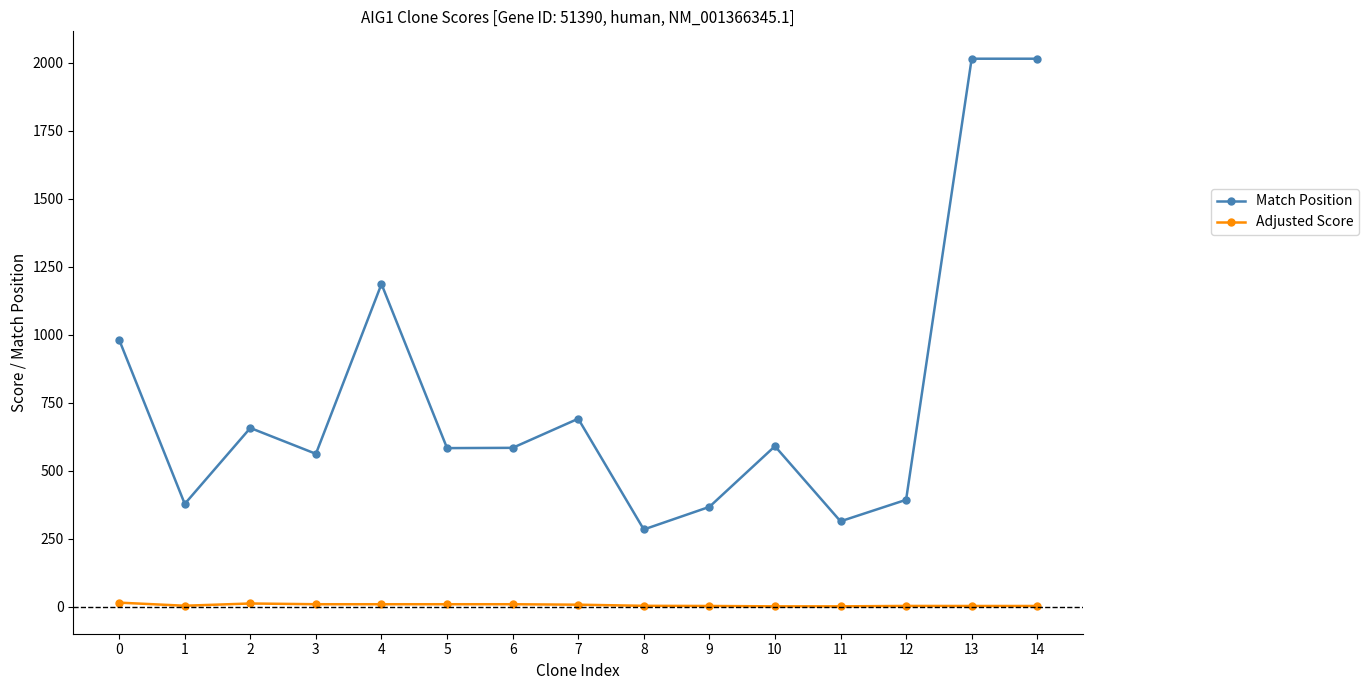

What is the value of the Match Position point at the 12th from the left?

314.0